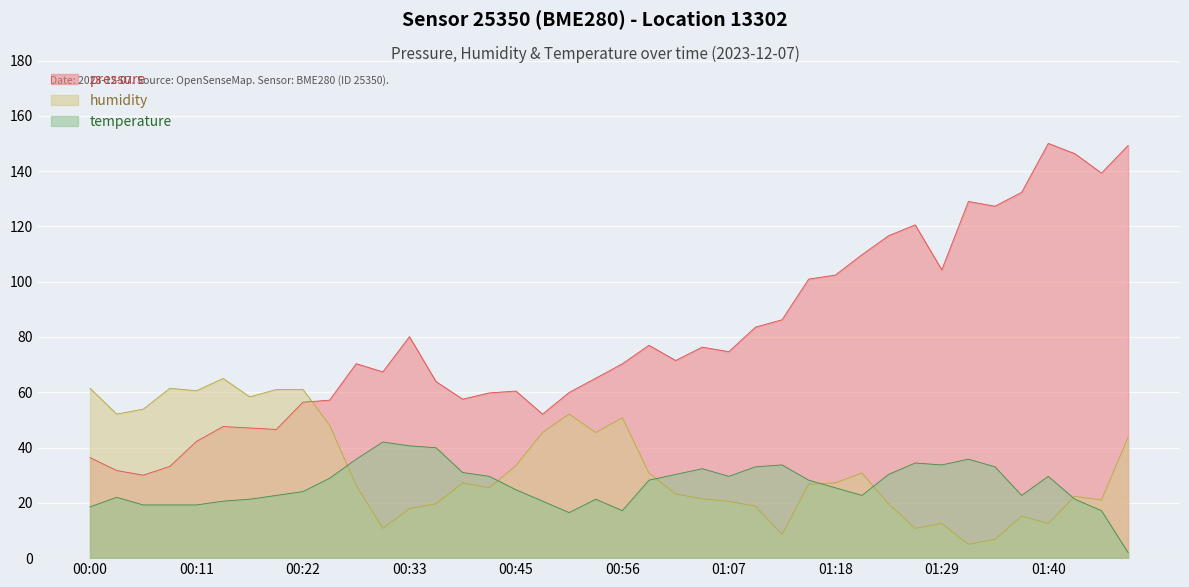

What is the total value across all series at 01:18?

155.1